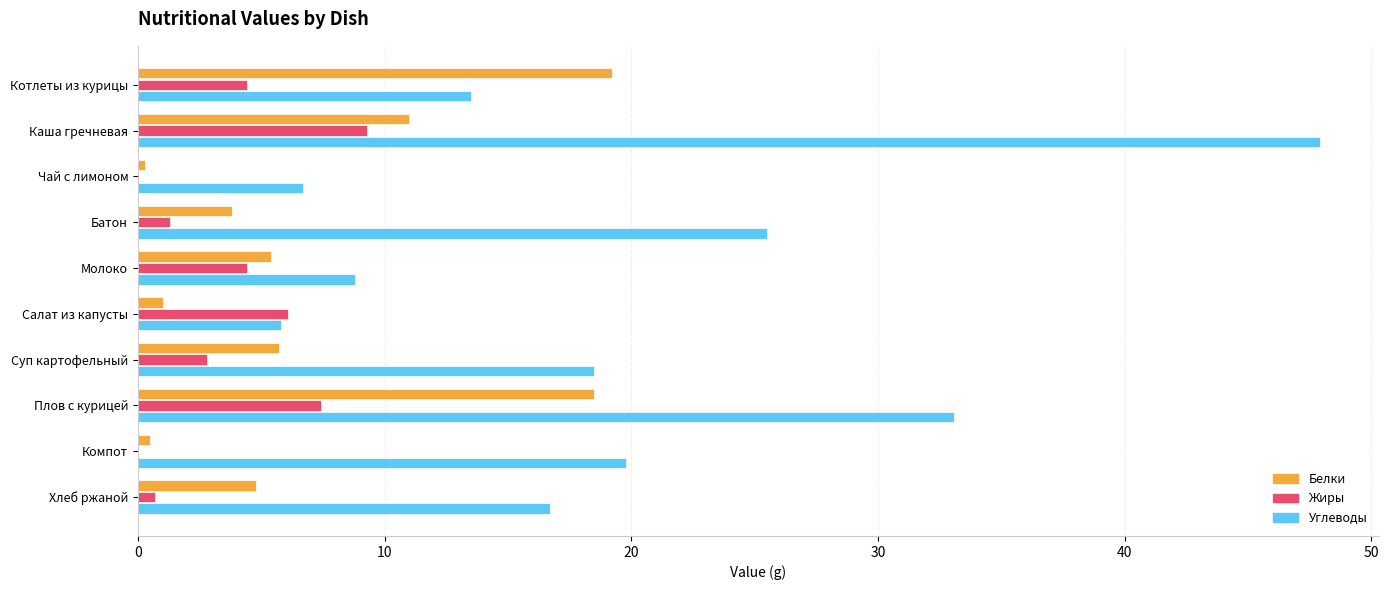

Which series has the largest total across all categories?

Углеводы